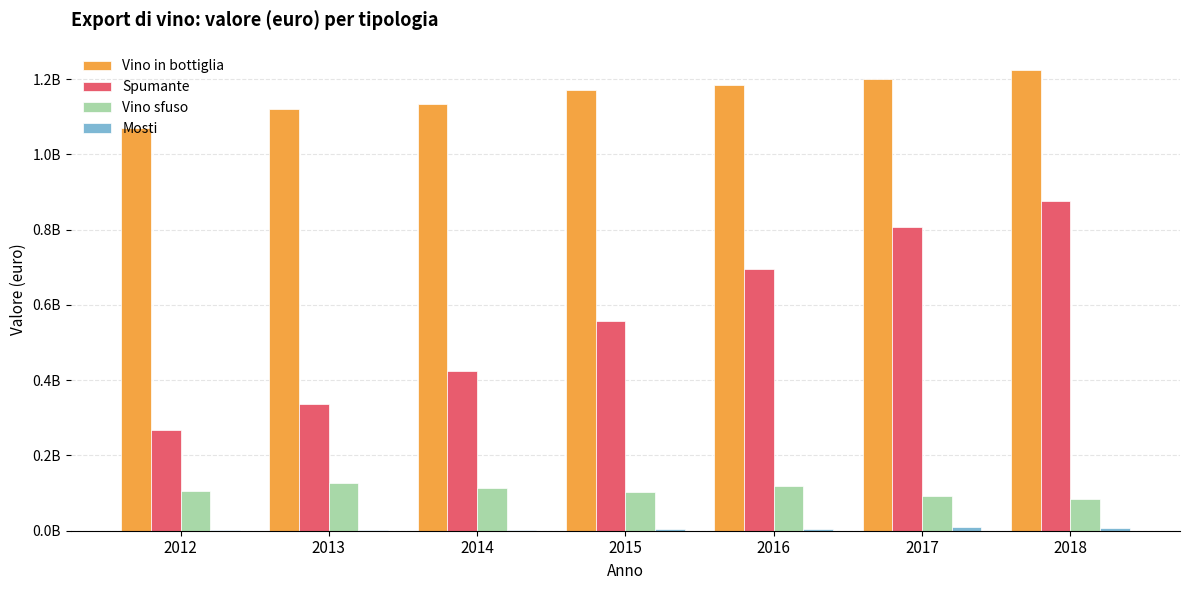

Read the Vino sfuso value at 2016.

117521747